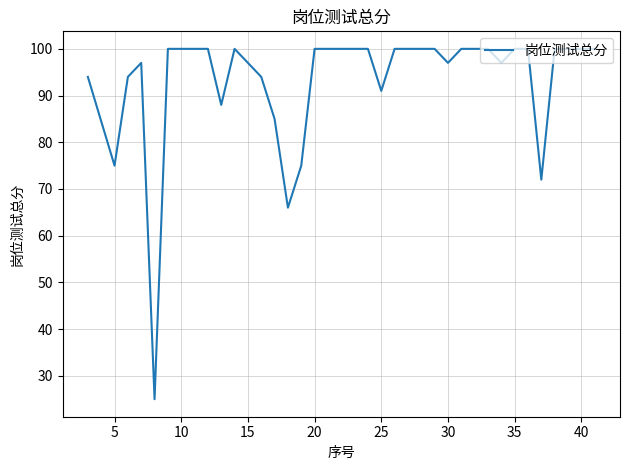

What is the difference between the maximum and minimum values?

75